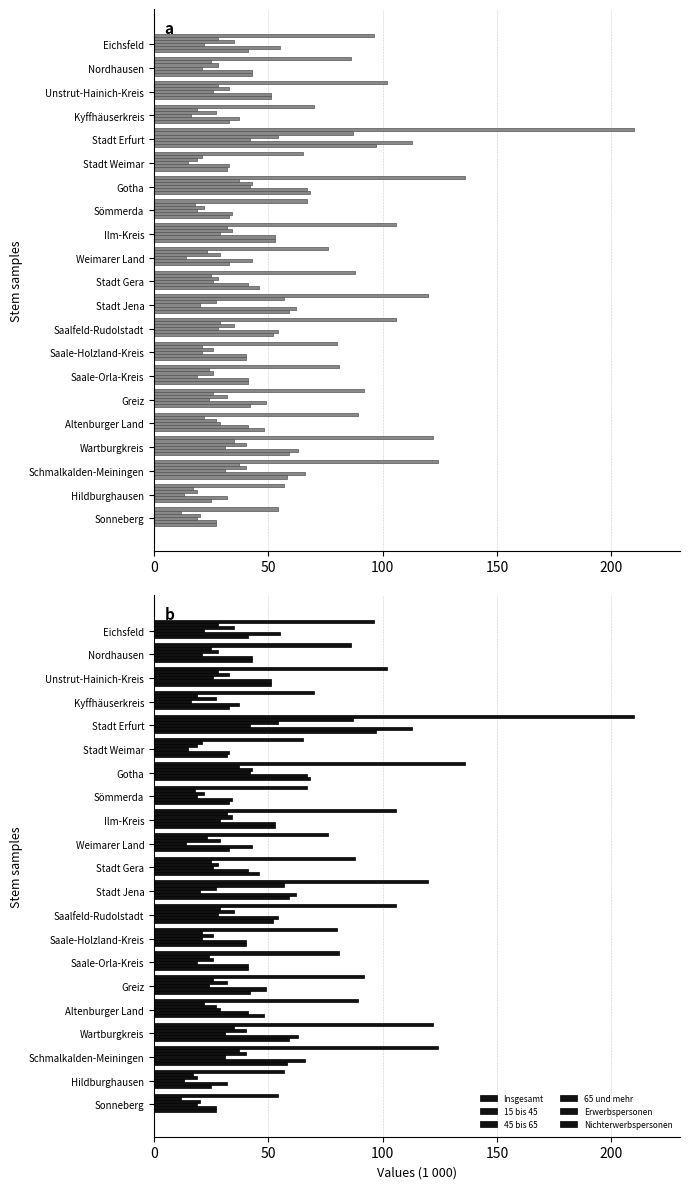

Is it true that Erwerbspersonen equals 32 at Hildburghausen?

True